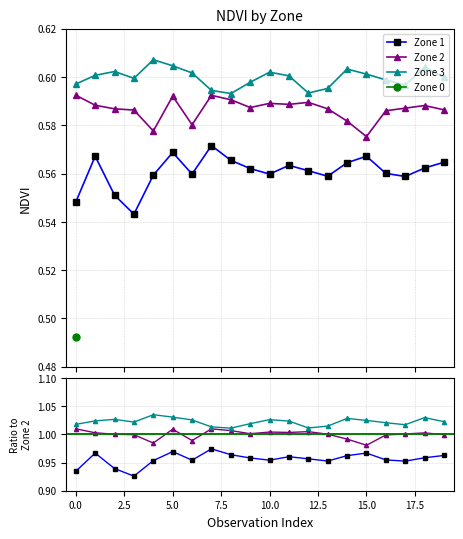

True or false: Zone 1 and Zone 3 intersect in this chart.

False